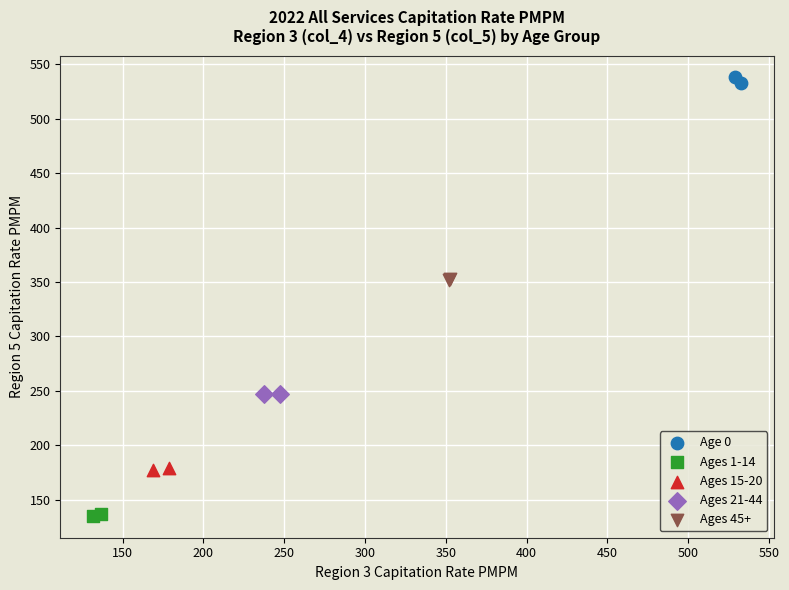

Which series reaches the maximum Y coordinate?

Age 0